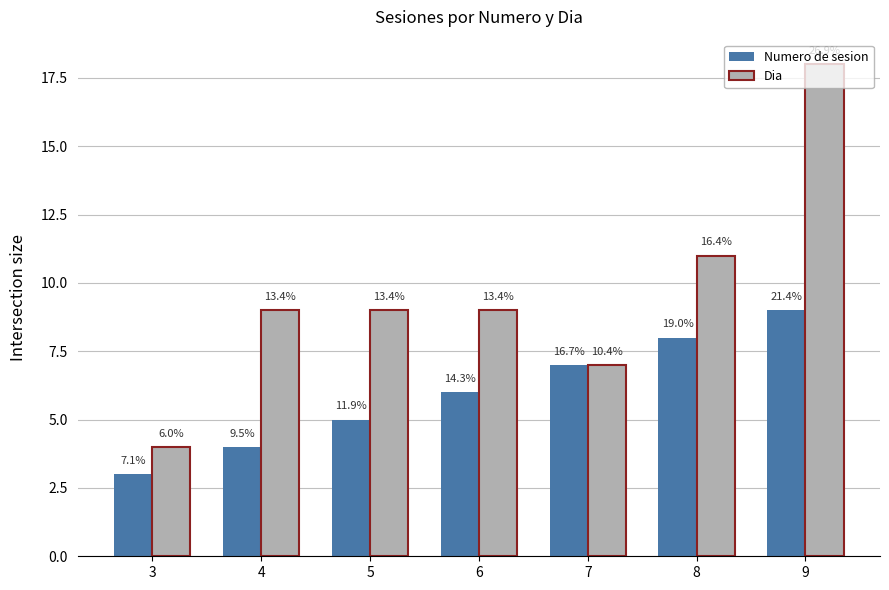

What are all the series names shown in the legend?

Numero de sesion, Dia